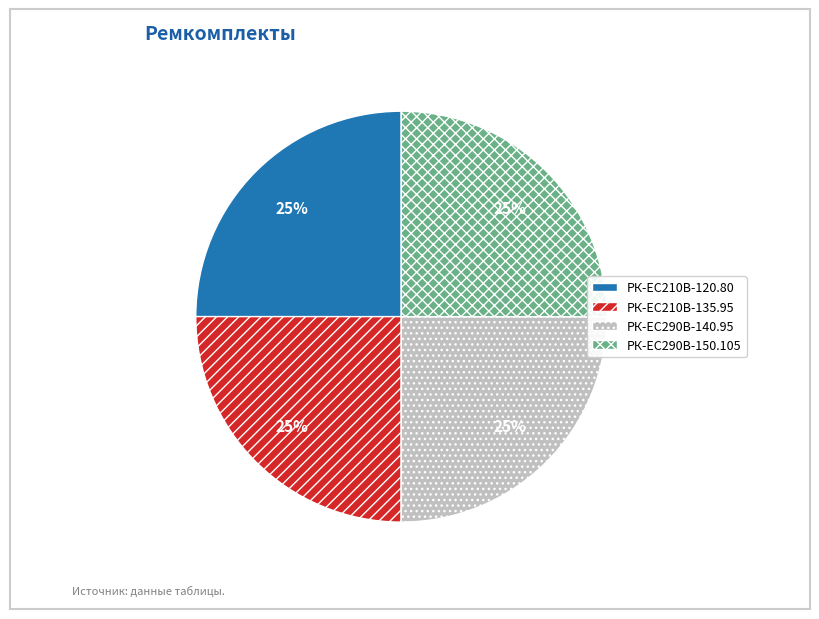

To the nearest percent, what is the combined percentage of РК-EC210В-135.95 and РК-EC210В-120.80?

50%